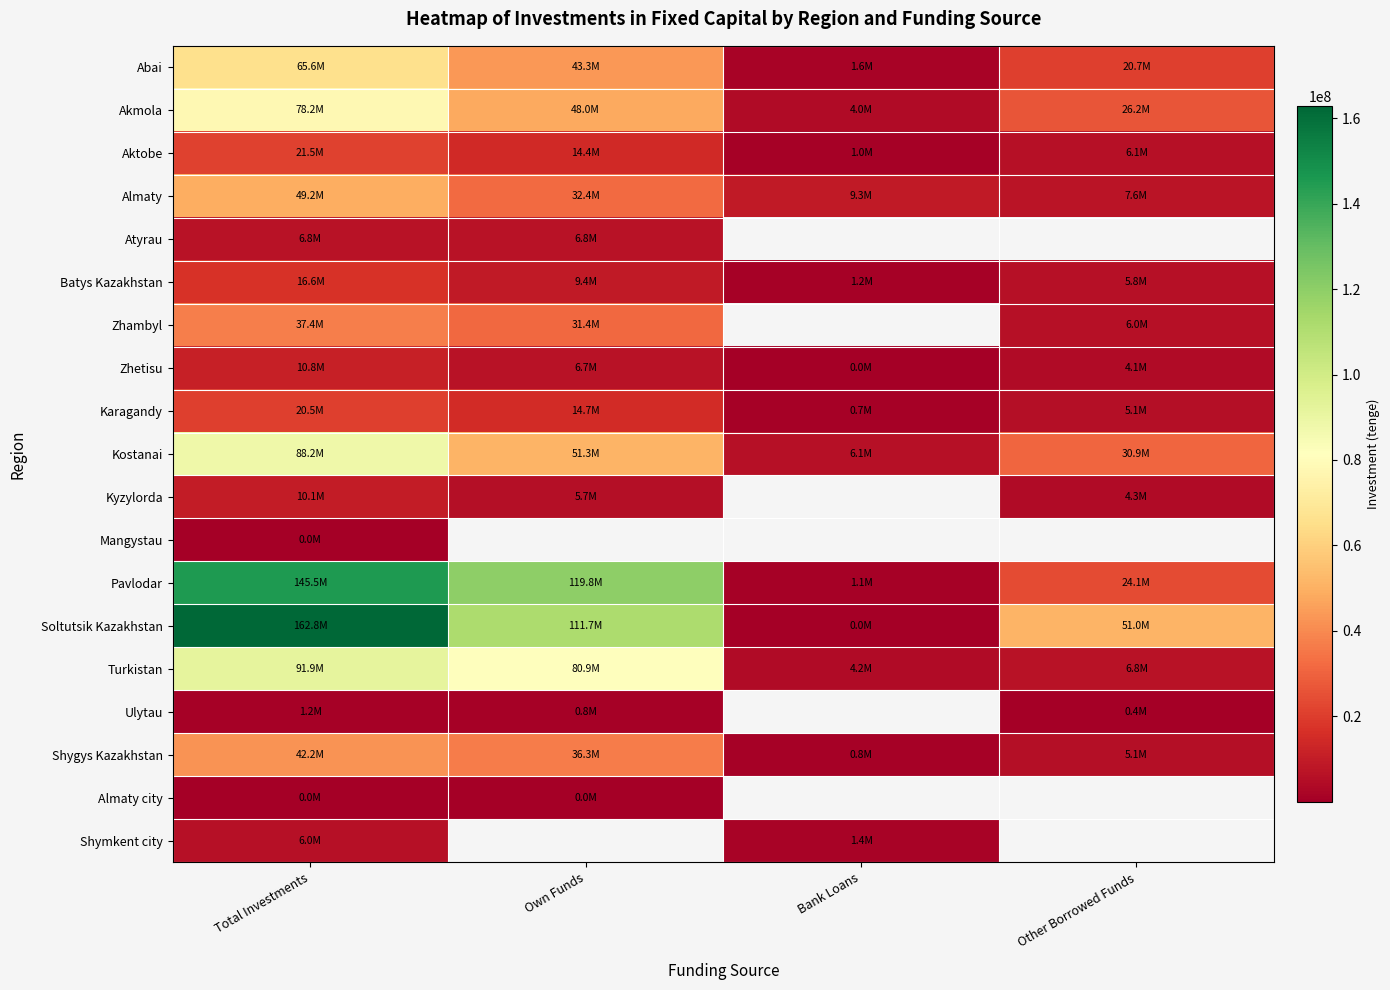

What is the difference between the maximum and minimum values in the Aktobe series?

20519921.0